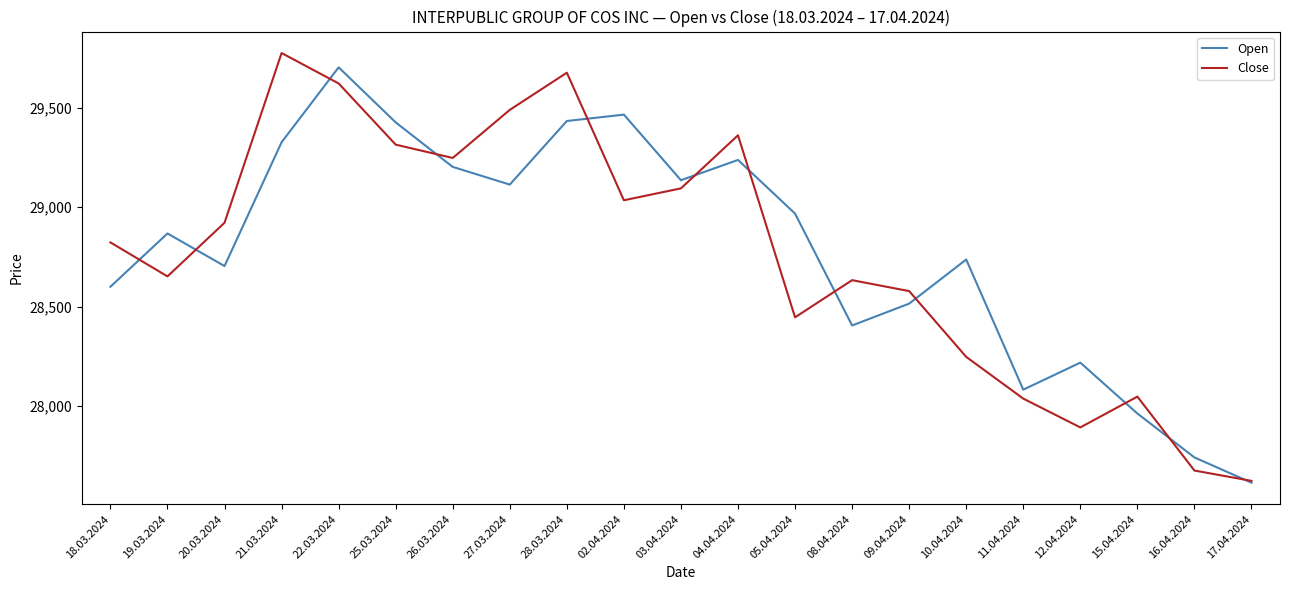

Which label corresponds to the smallest value in the chart?

17.04.2024